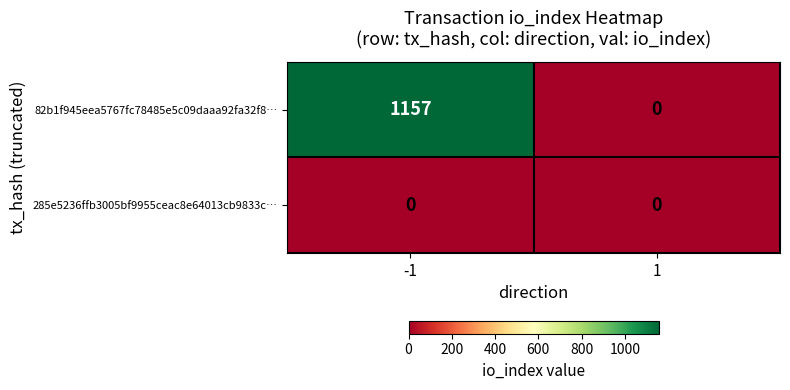

What is the maximum value shown in the chart?

1157